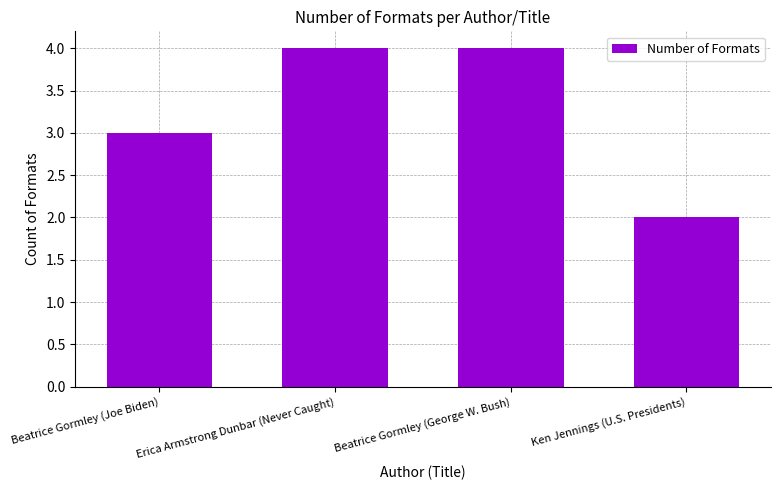

What is the change in value from Beatrice Gormley (Joe Biden) to Ken Jennings (U.S. Presidents)?

-1